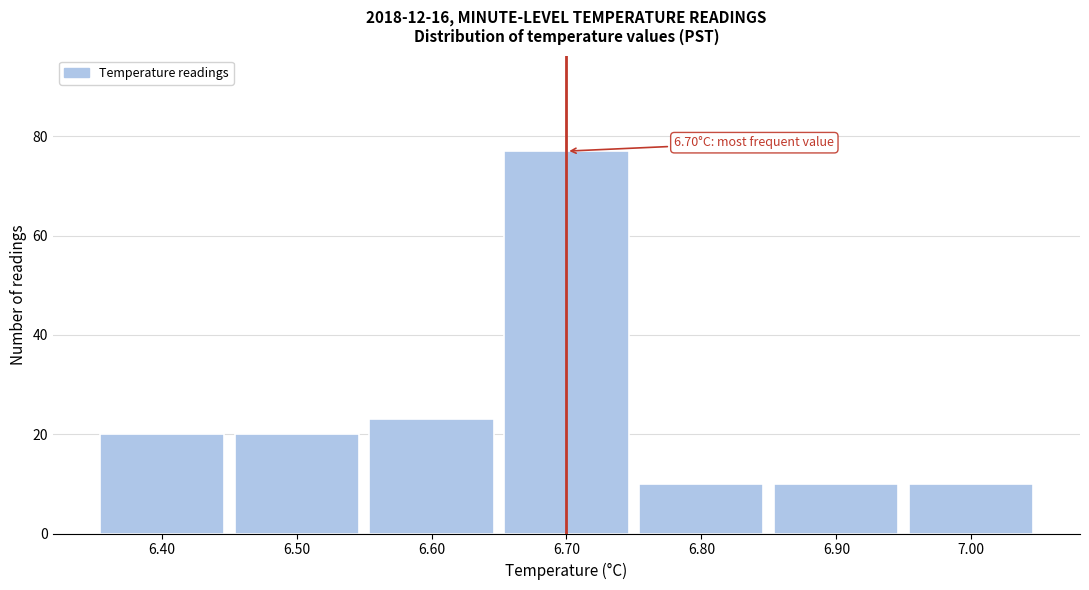

Which range on the x-axis has the tallest bar?

6.65 to 6.75